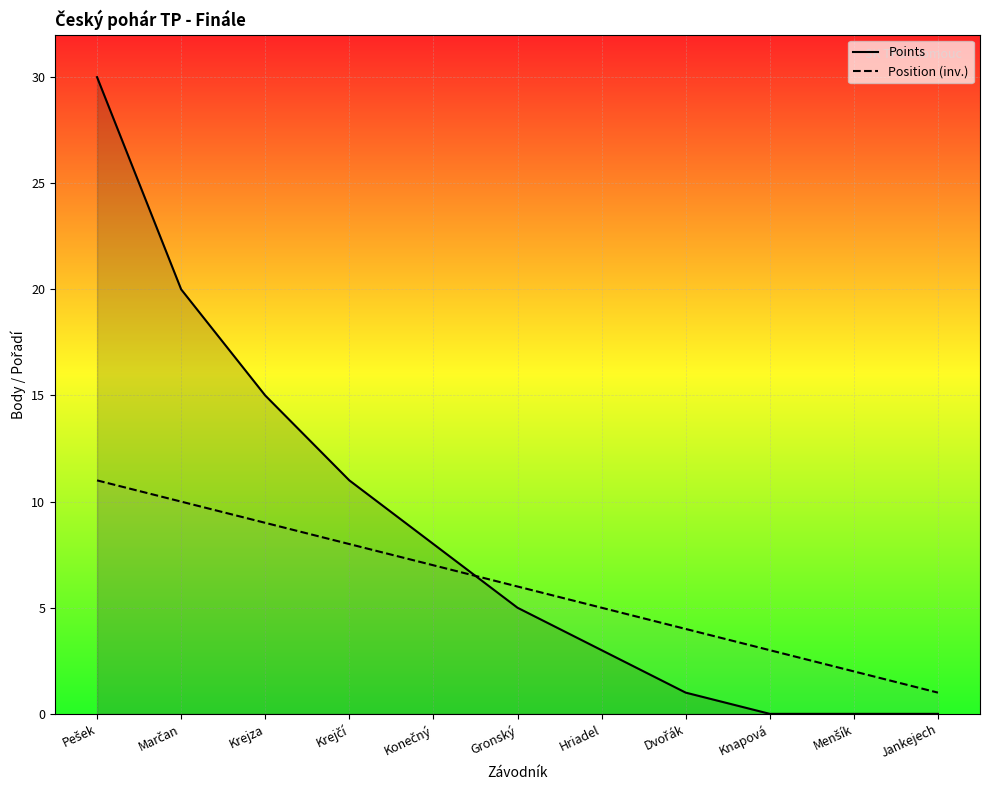

What is the sum of the Points values at Konečný and Krejčí?

19